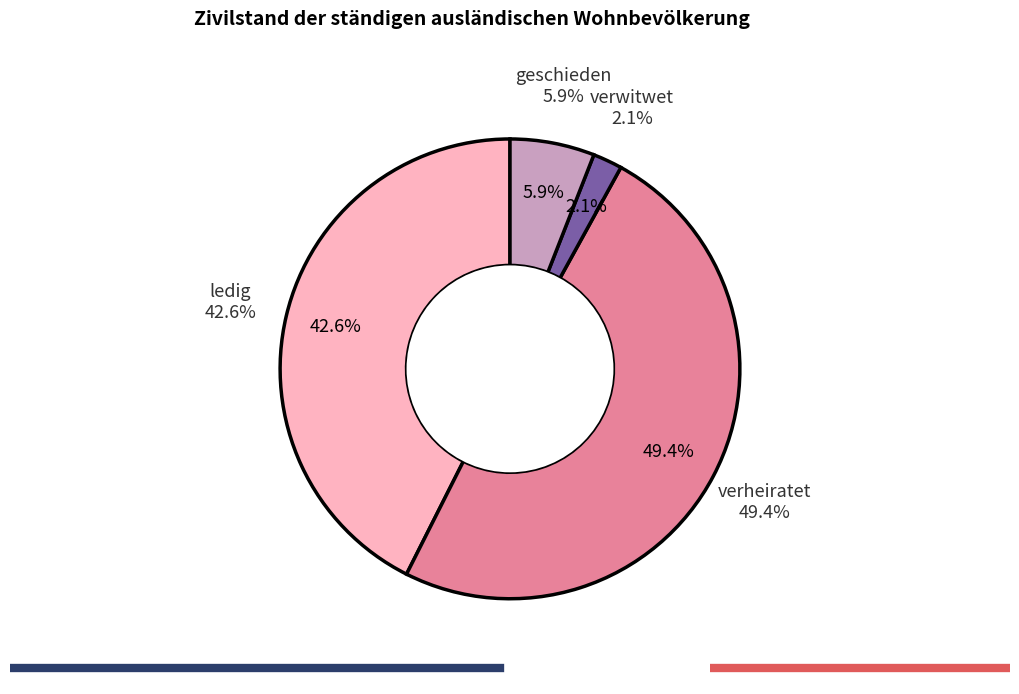

What is the total percentage of verwitwet and geschieden?

8.0%